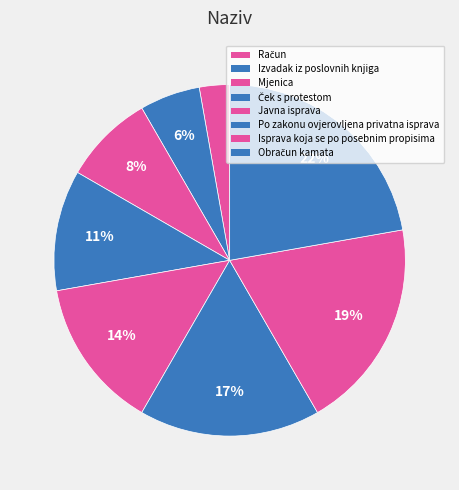

Count the number of slices in the pie.

8